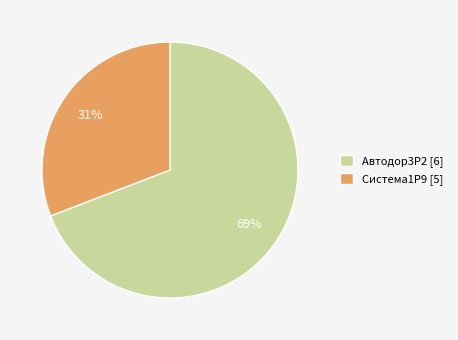

To the nearest percent, what is the difference between the Автодор3Р2 [6] and Система1P9 [5] slice percentages?

38%